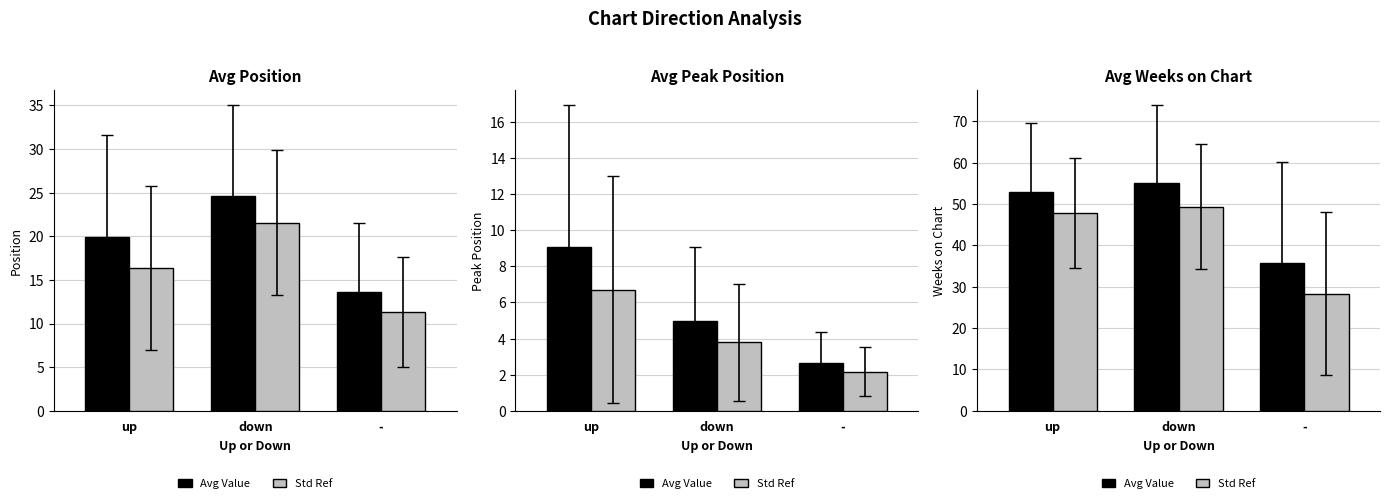

Which category has the highest value in the Avg Value series?

down